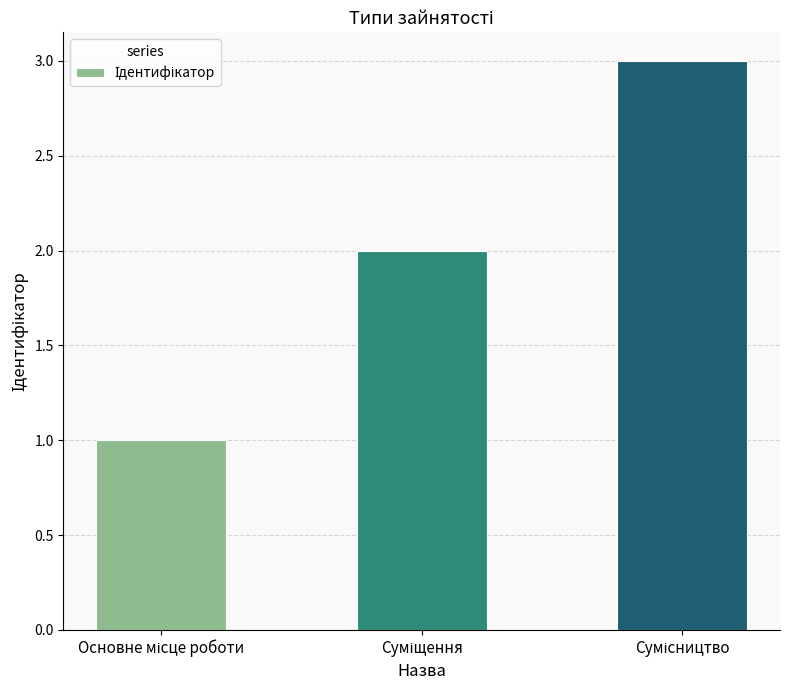

What is the greatest value displayed?

3